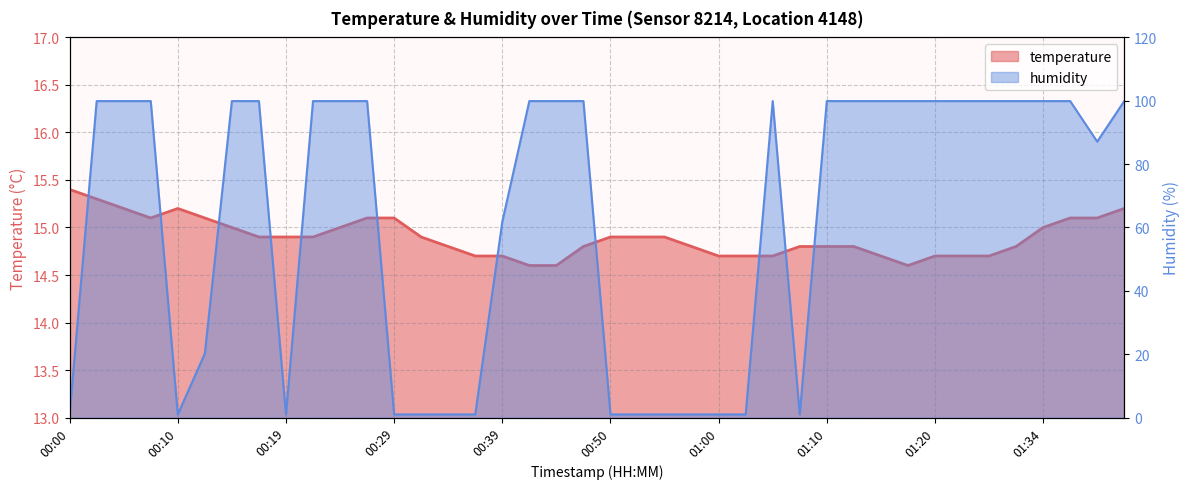

Which series changed the most between 00:22 and 01:02?

humidity